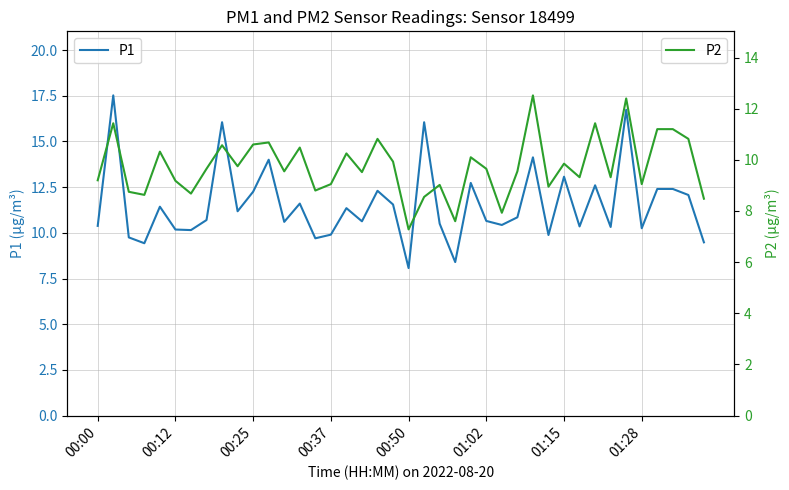

What is the difference between the highest and lowest values at 31?

1.0